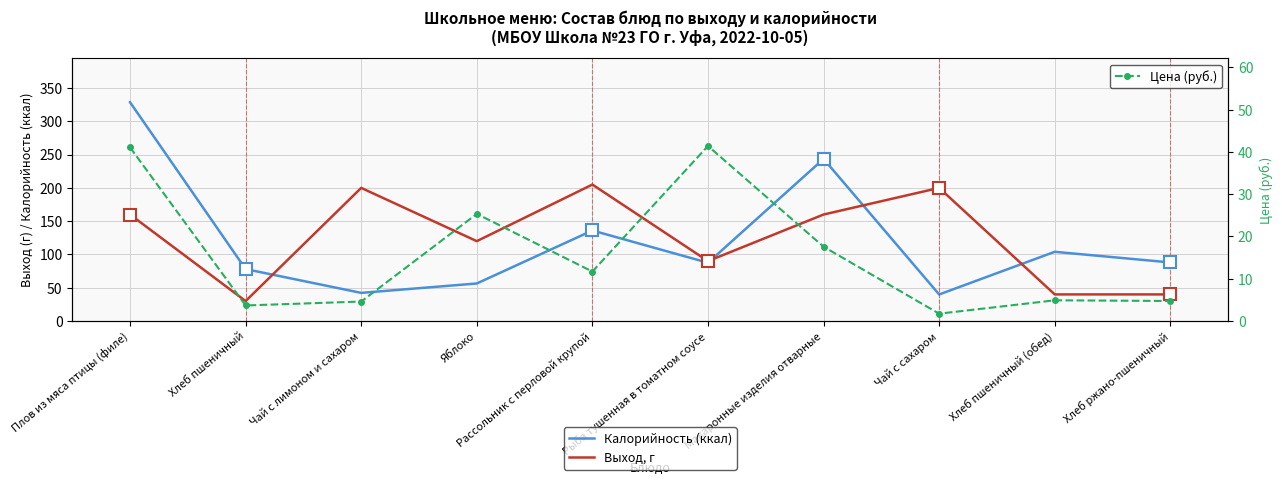

At which category does Цена (руб.) reach its first local peak?

Яблоко